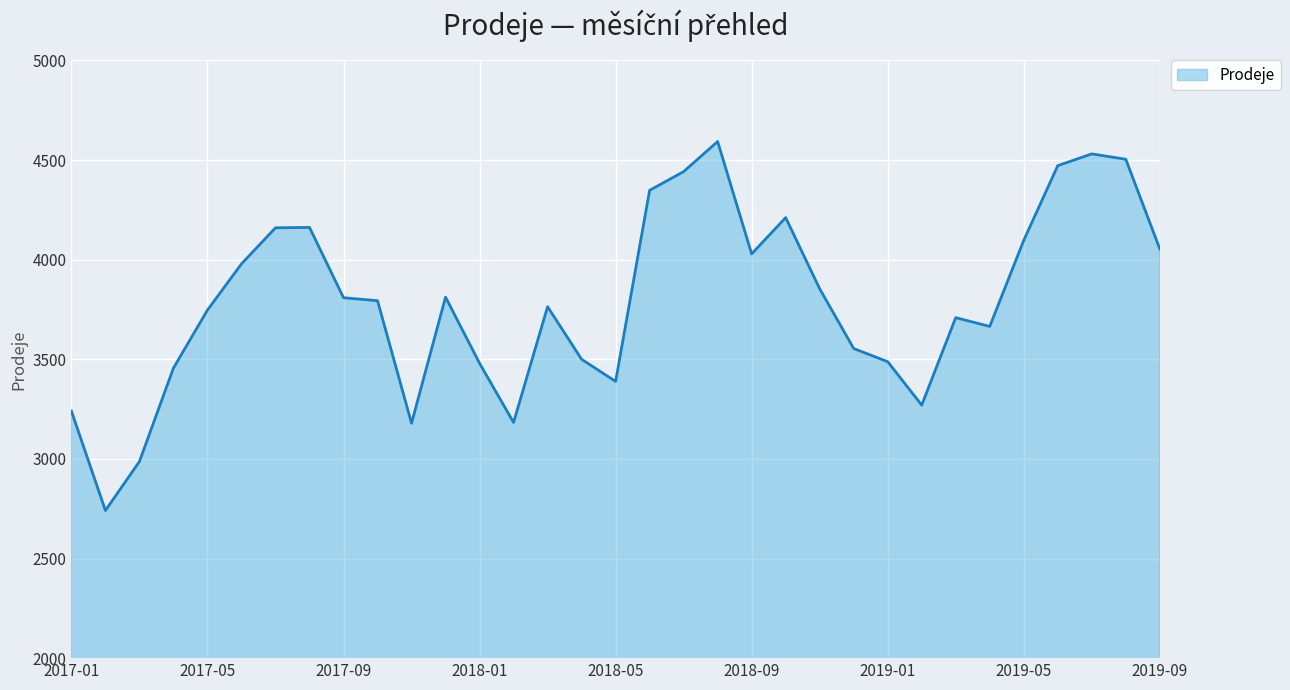

What is the smallest value displayed?

2741